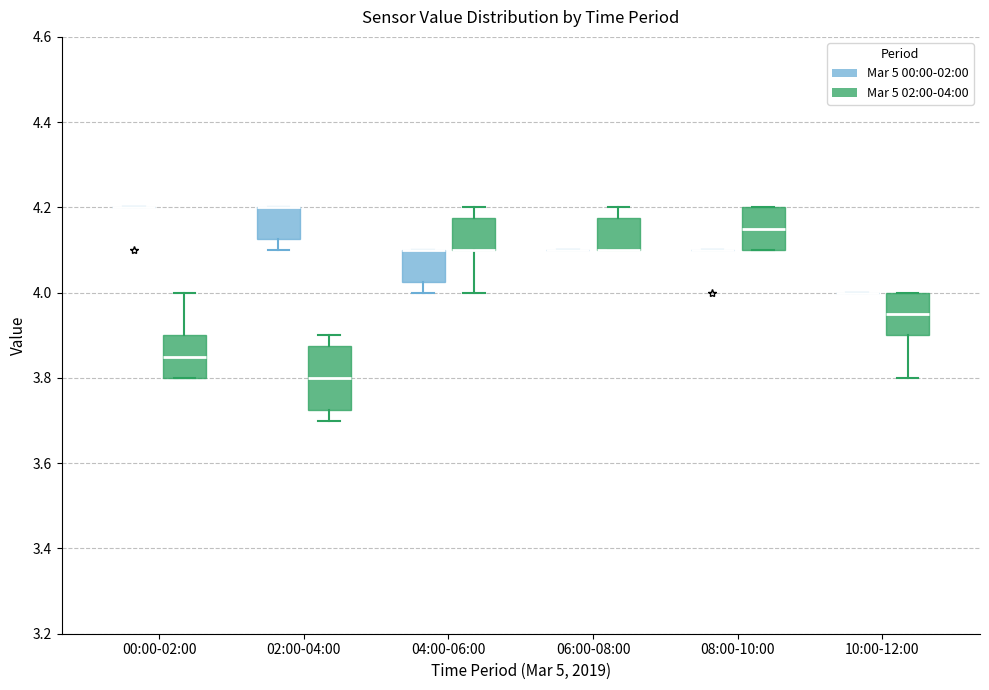

Which box is the tallest, from its lower edge to its upper edge?

02:00-04:00 (Mar 5 02:00-04:00)